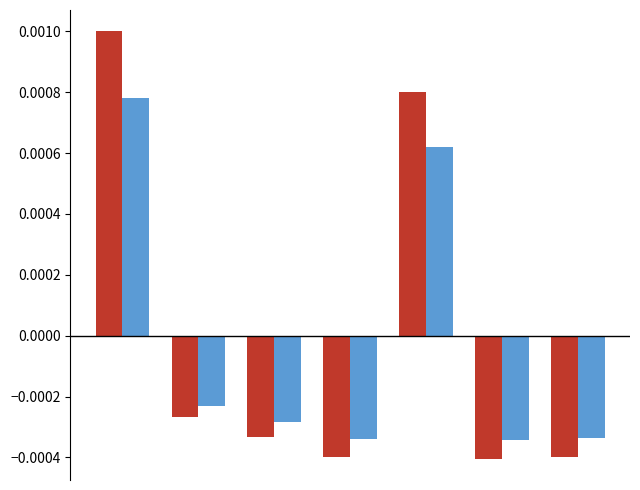

The value of 总计 at 2 is -0.0. True or false?

False